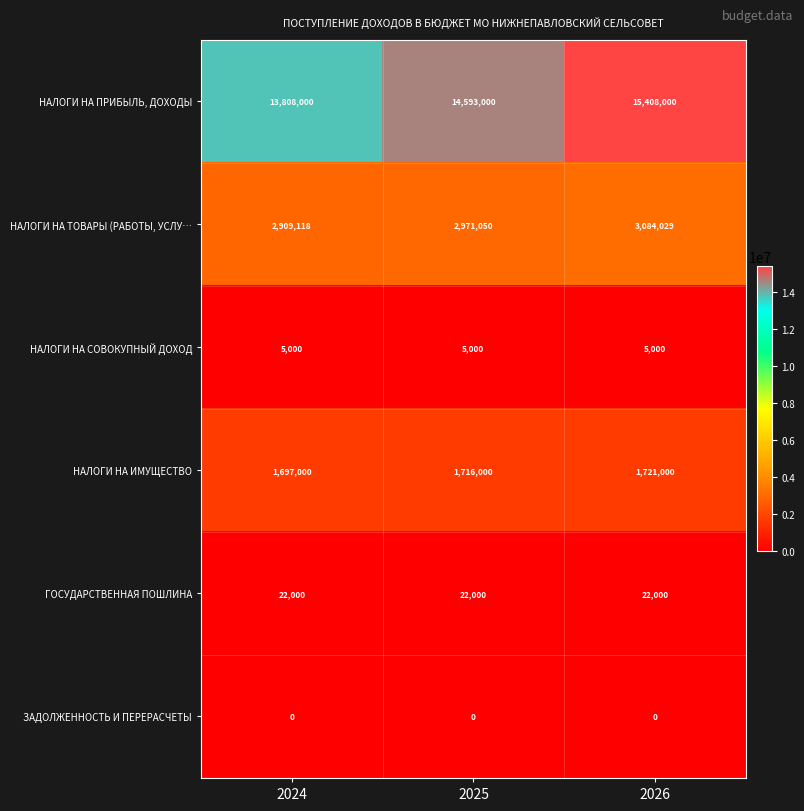

What is the average value of the НАЛОГИ НА ТОВАРЫ (РАБОТЫ, УСЛУ… series?

2988066